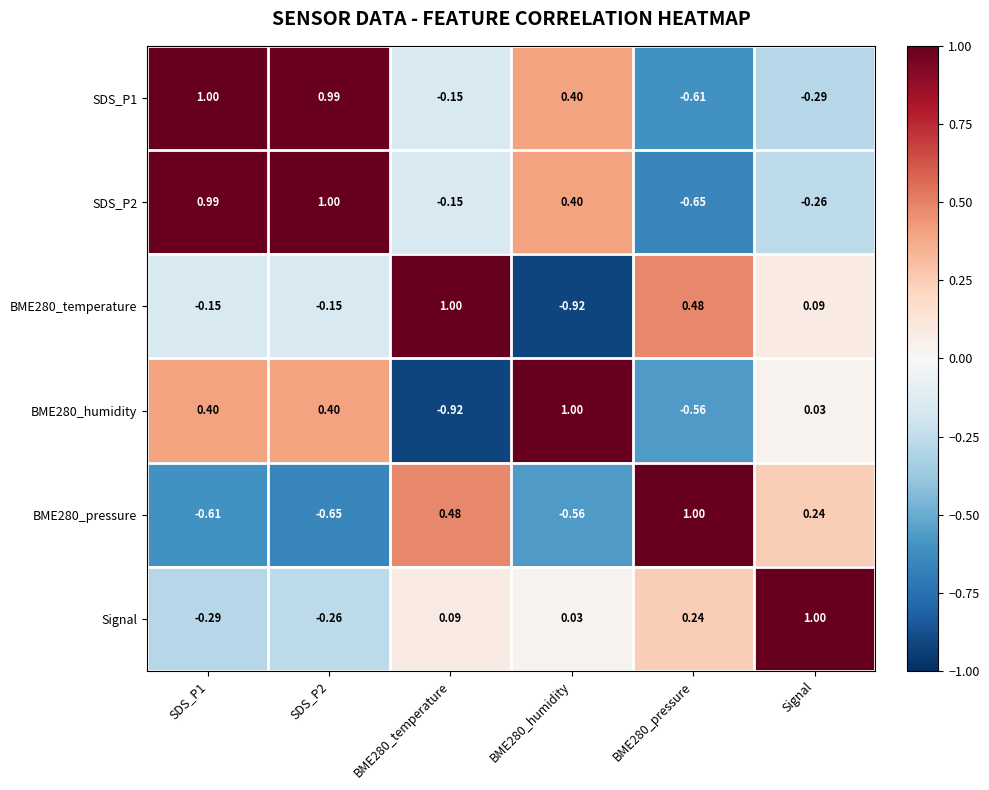

Which category has the highest value in the Signal series?

Signal